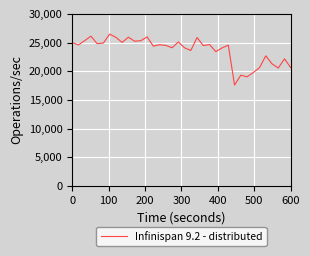

Is this an area chart (filled region under the line)?

No